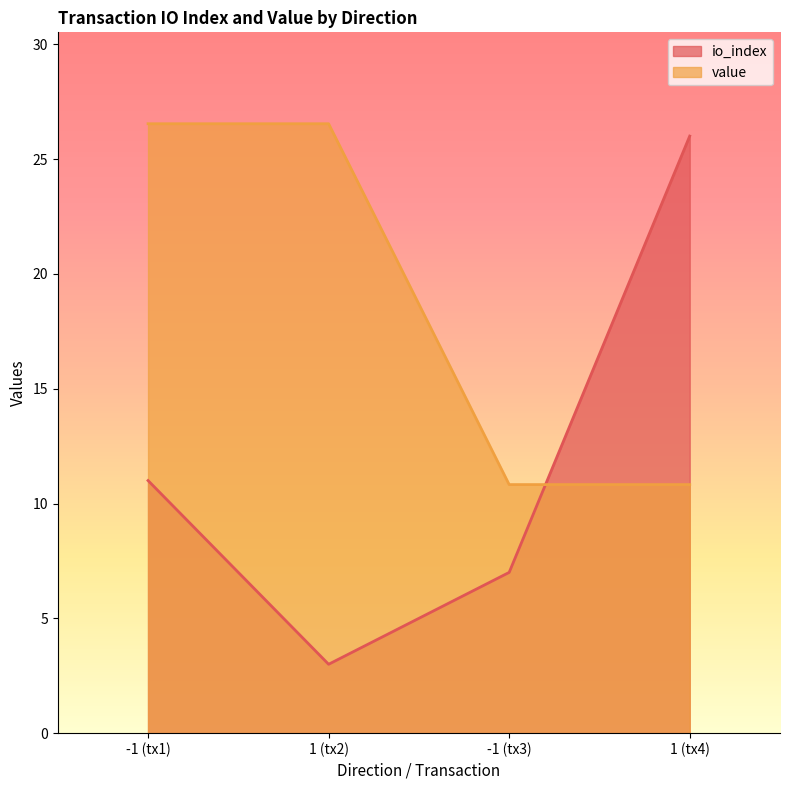

Is it true that io_index equals 1.6 at 1 (tx2)?

False